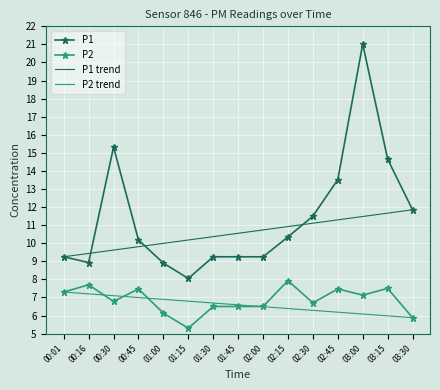

Rank the series by their maximum value, from highest to lowest.

P1, P2